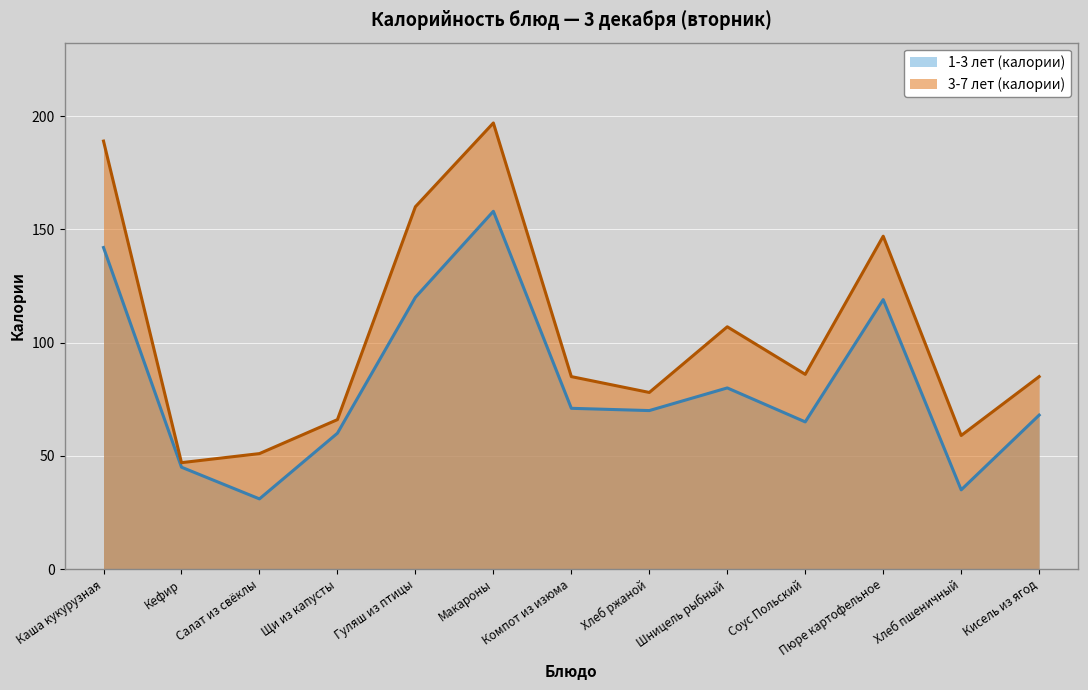

List the labels in order of 3-7 лет (калории) value, largest first.

Макароны, Каша кукурузная, Гуляш из птицы, Пюре картофельное, Шницель рыбный, Соус Польский, Компот из изюма, Кисель из ягод, Хлеб ржаной, Щи из капусты, Хлеб пшеничный, Салат из свёклы, Кефир